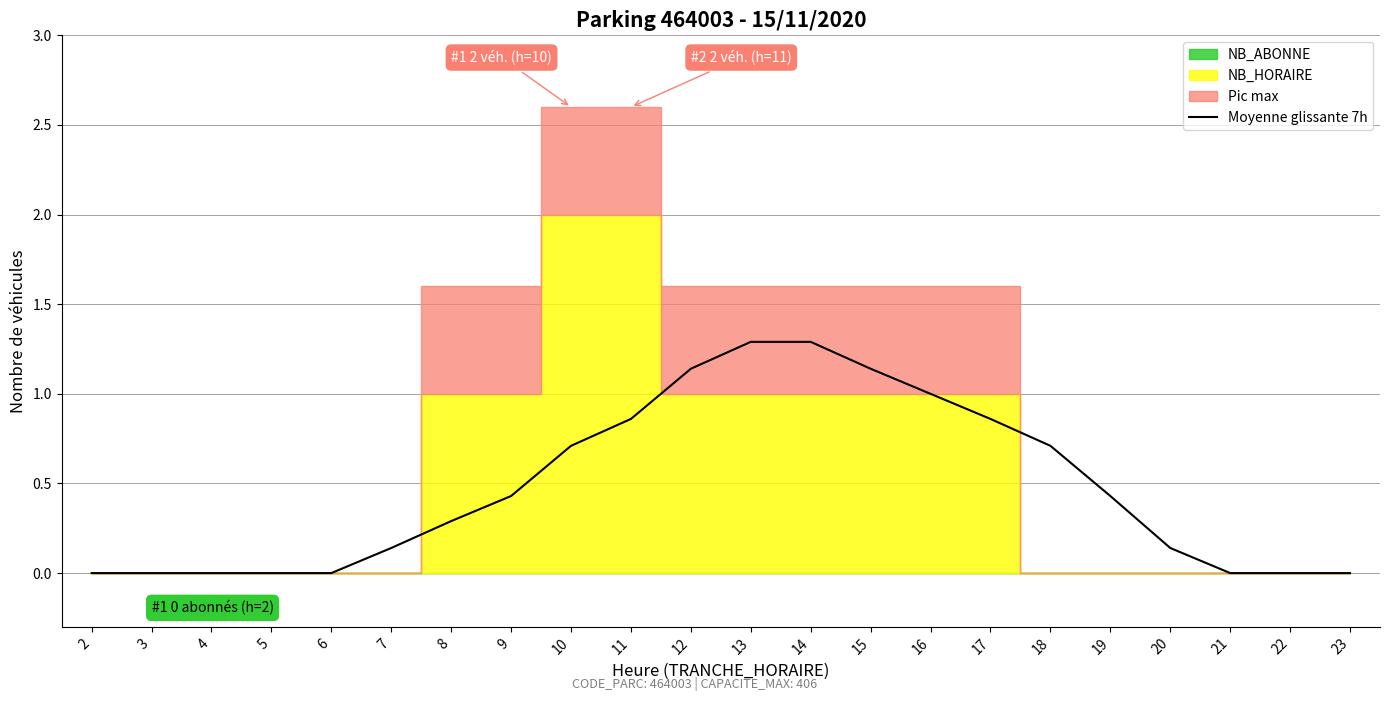

Reading left to right, what are all the values shown in this chart?

2=0.0	3=0.0	4=0.0	5=0.0	6=0.0	7=0.1	8=0.3	9=0.4	10=0.7	11=0.9	12=1.1	13=1.3	14=1.3	15=1.1	16=1.0	17=0.9	18=0.7	19=0.4	20=0.1	21=0.0	22=0.0	23=0.0